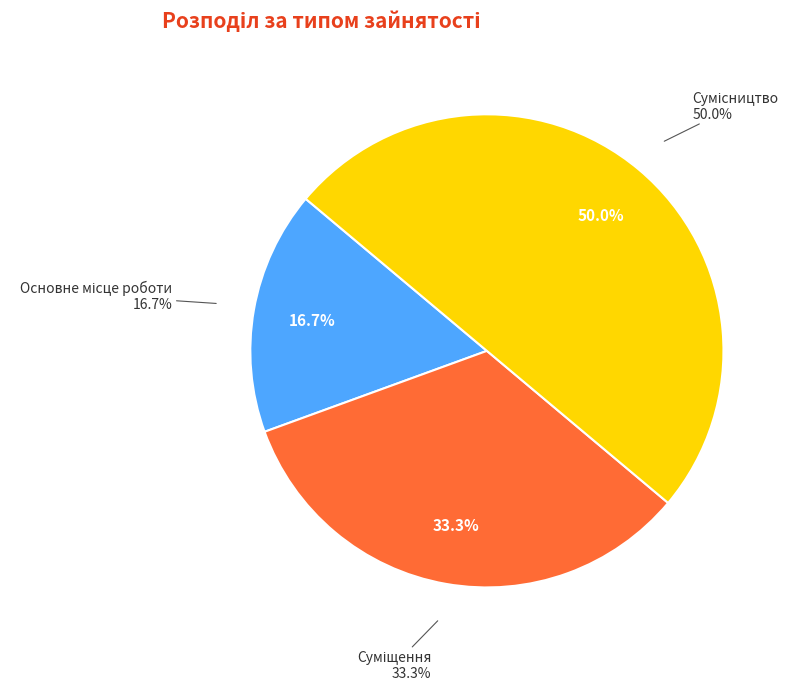

True or false: Сумісництво accounts for 50% of the total.

True